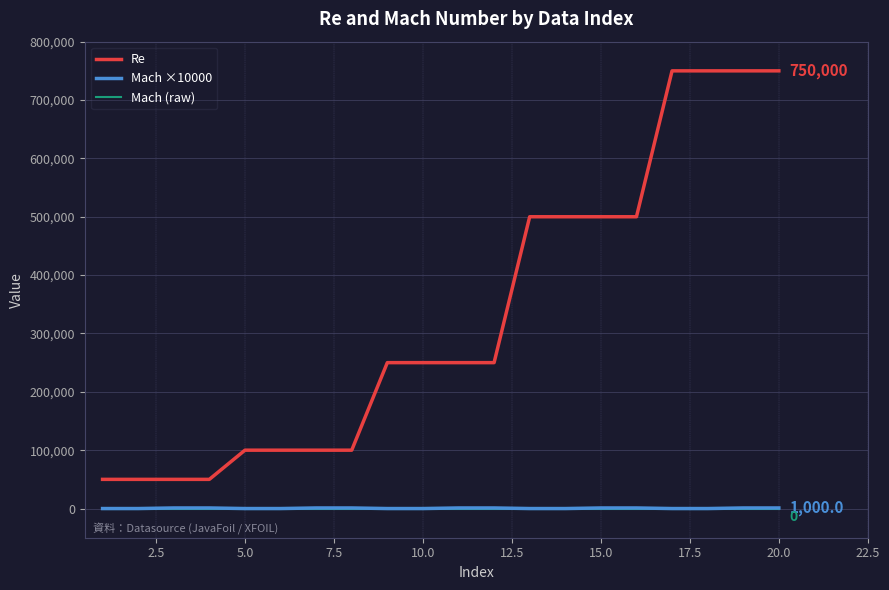

What are all the series names shown in the legend?

Re, Mach ×10000, Mach (raw)